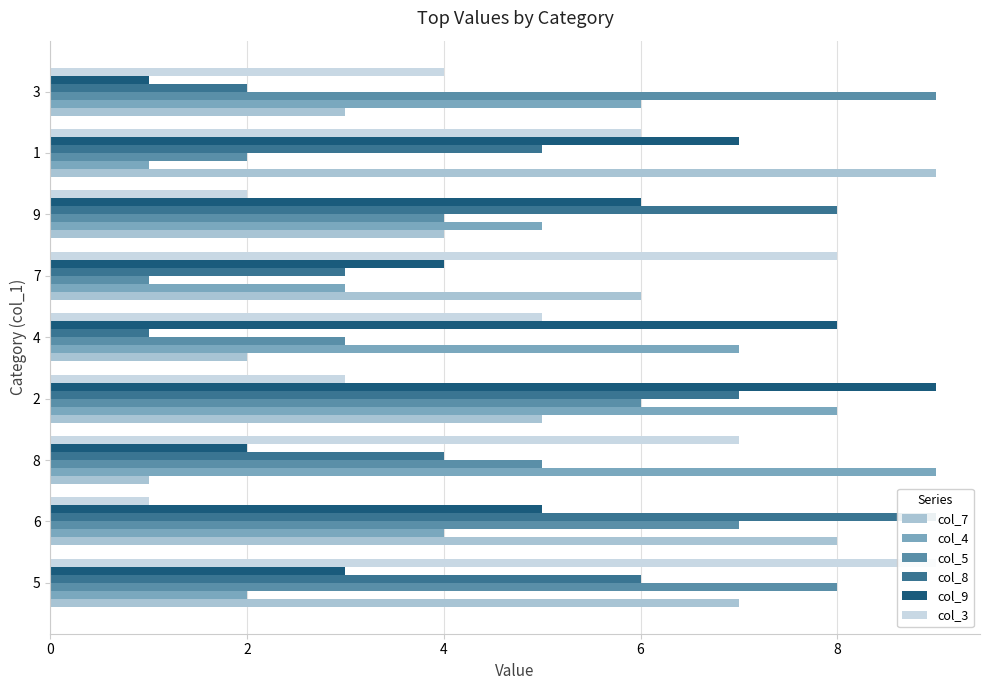

What is the difference between the maximum and second lowest values in the col_7 series?

7